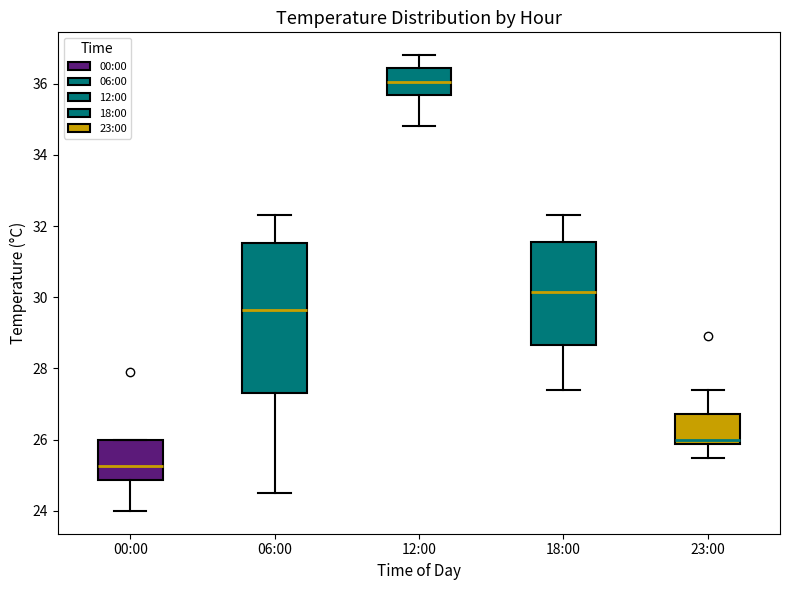

Reading left to right, transcribe this box plot: for each box, give where its median line is, the range the box spans, and where its two whiskers end, as read against the y-axis. The values are not printed on the chart, so give them approximately, as read against the axis.

00:00: median 25.2, box 24.8 to 26.0, whiskers 24.0 to 26.0
06:00: median 29.6, box 27.4 to 31.6, whiskers 24.6 to 32.4
12:00: median 36.0, box 35.6 to 36.4, whiskers 34.8 to 36.8
18:00: median 30.2, box 28.6 to 31.6, whiskers 27.4 to 32.4
23:00: median 26.0, box 25.8 to 26.8, whiskers 25.6 to 27.4